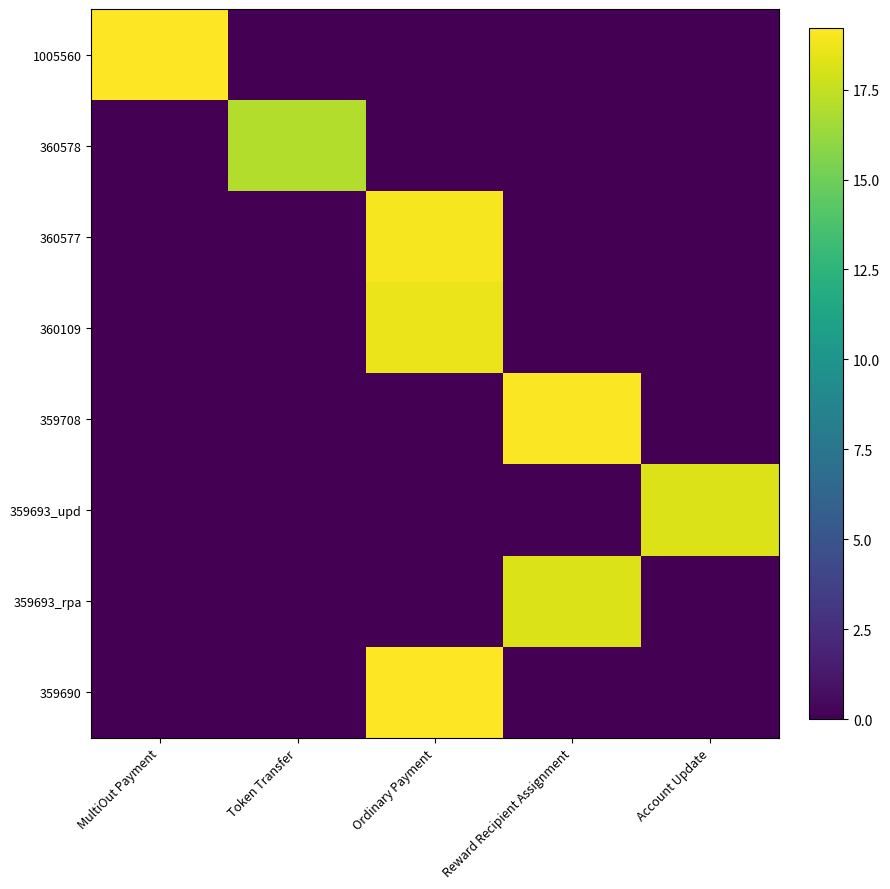

Between Reward Recipient Assignment and Ordinary Payment, which is larger?

Reward Recipient Assignment